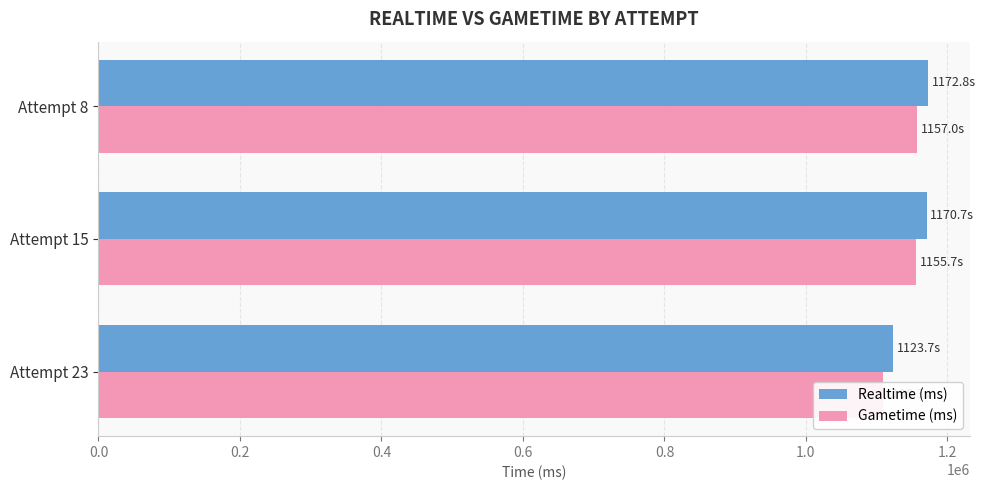

Reading left to right, transcribe all the data shown in this chart.

Realtime (ms): 1123659	1170675	1172751
Gametime (ms): 1108333	1155700	1157017